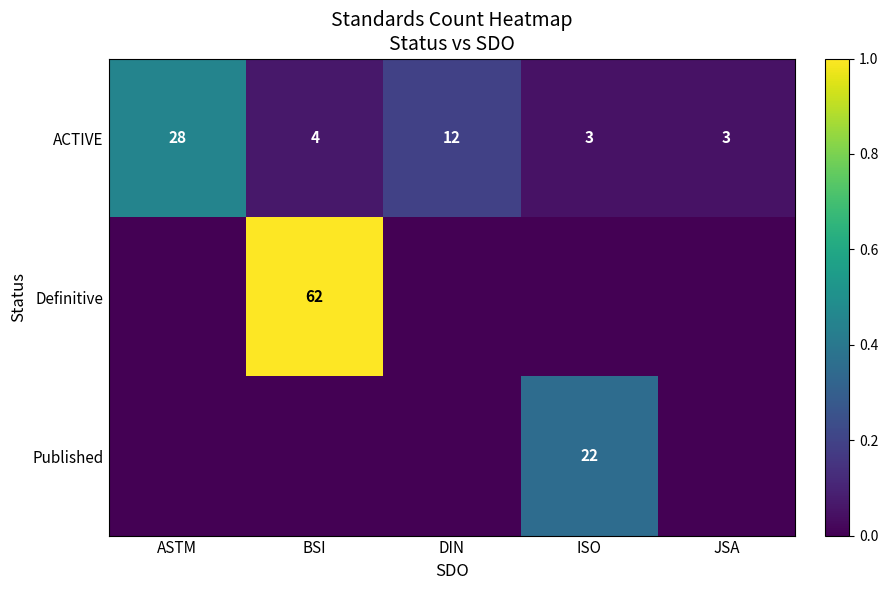

True or false: ACTIVE has a value of 1 at BSI.

False